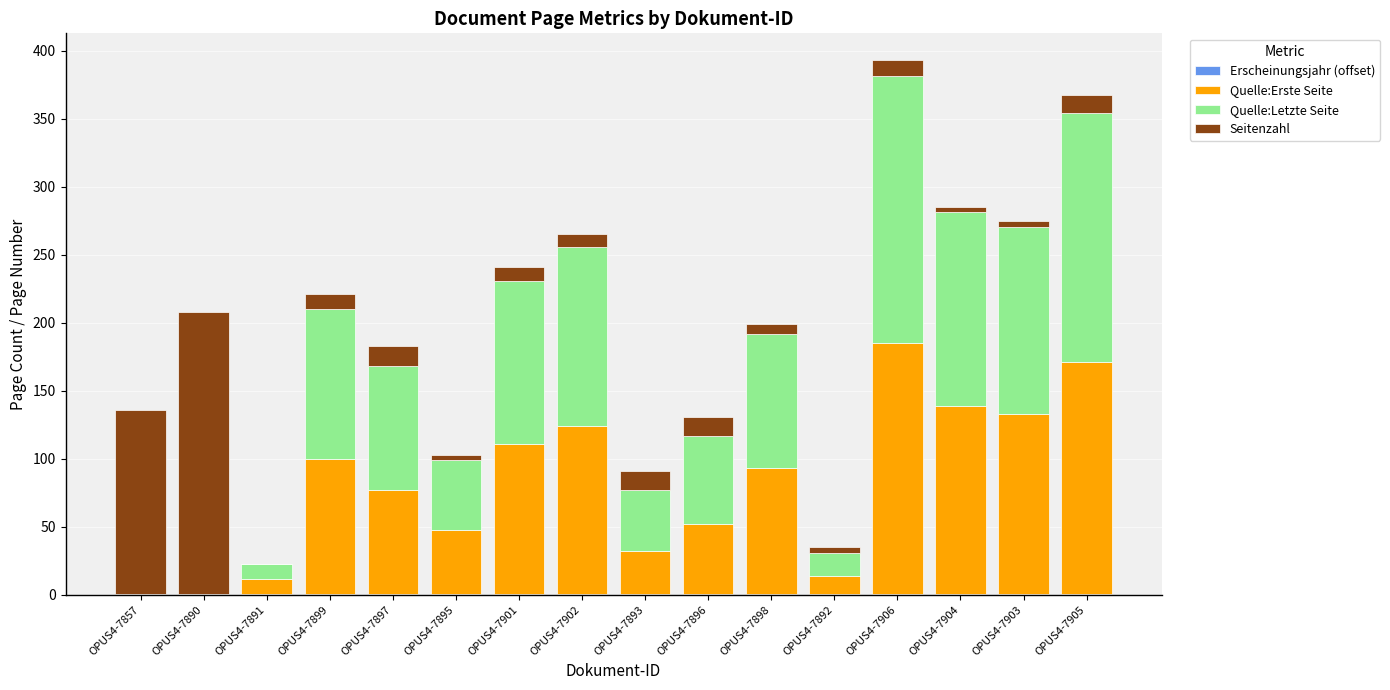

Between OPUS4-7902 and OPUS4-7904, which series saw the biggest shift?

Quelle:Erste Seite